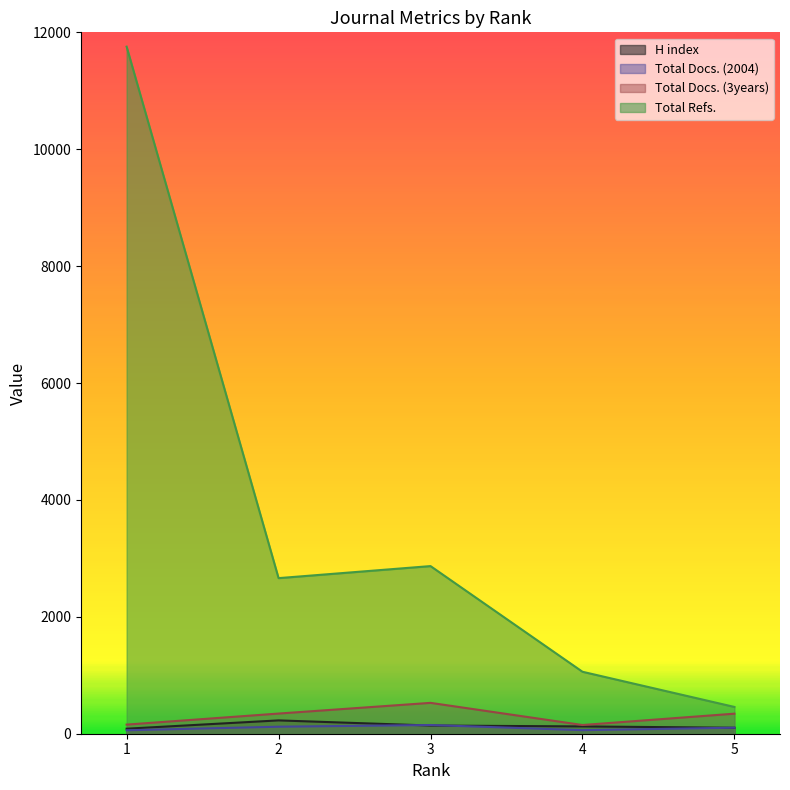

Between 1 and 5, which series saw the biggest shift?

Total Refs.